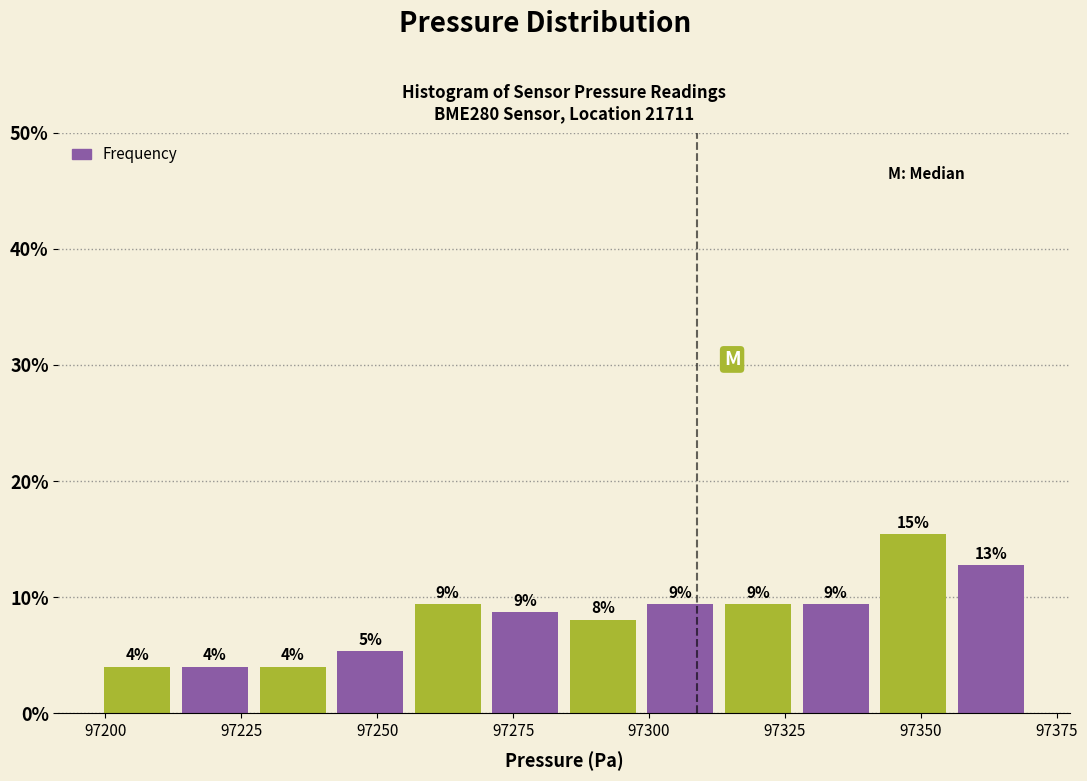

Around what value on the x-axis is the tallest bar? Give the approximate position of its centre, as read against the axis.

97350